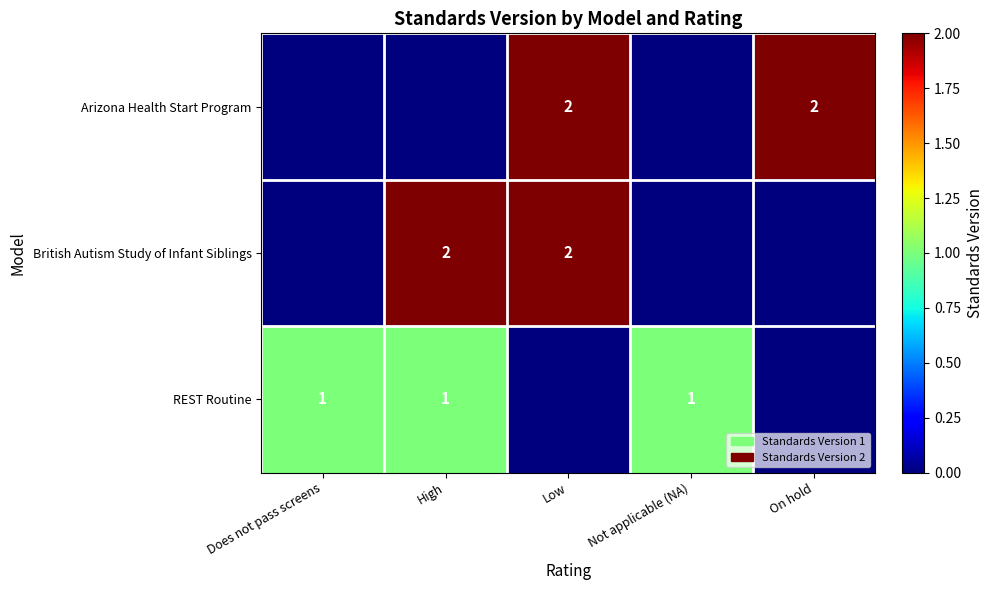

The value of REST Routine at Does not pass screens is 1. True or false?

True